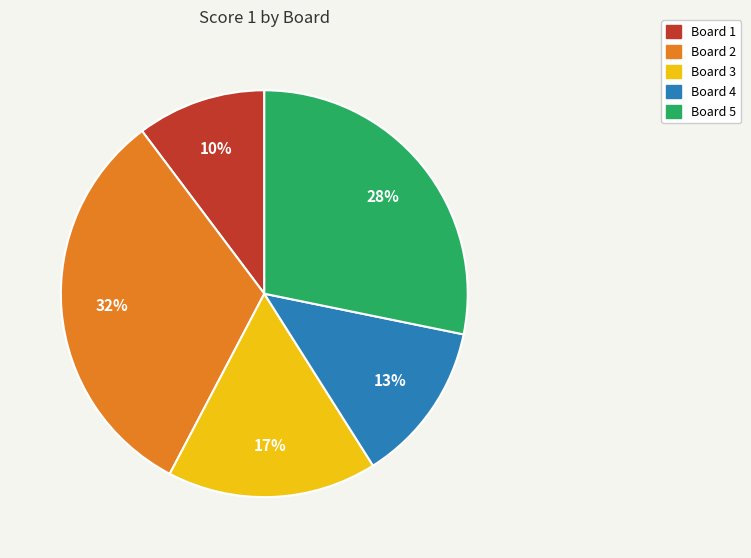

To the nearest percent, what is the average slice percentage?

20%